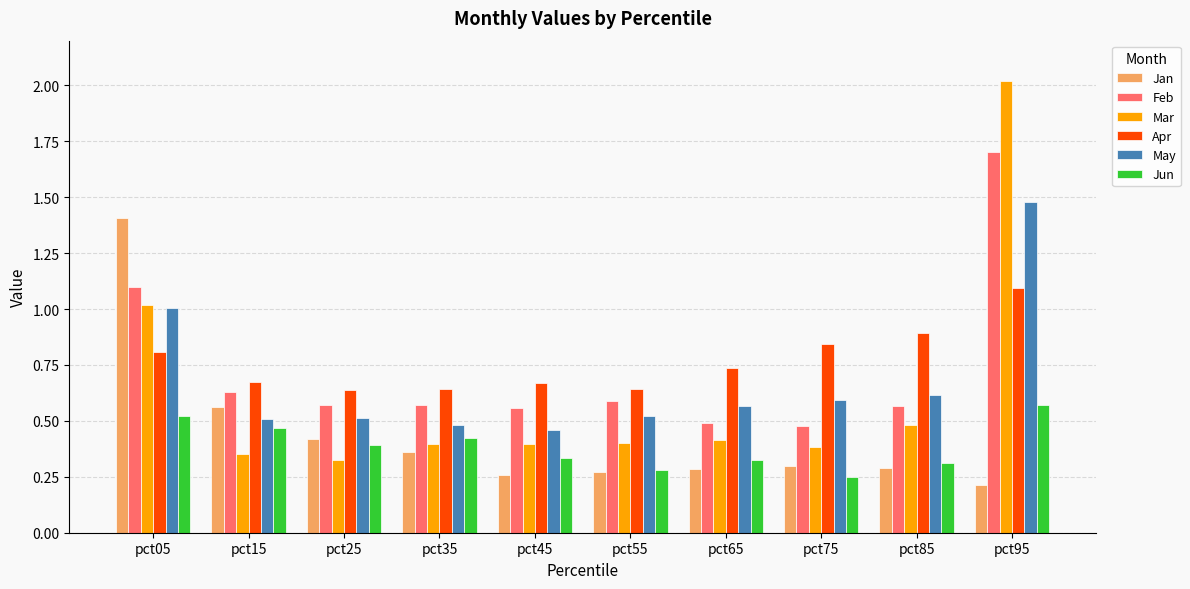

List the series in order of their peak value, lowest first.

Jun, Apr, Jan, May, Feb, Mar